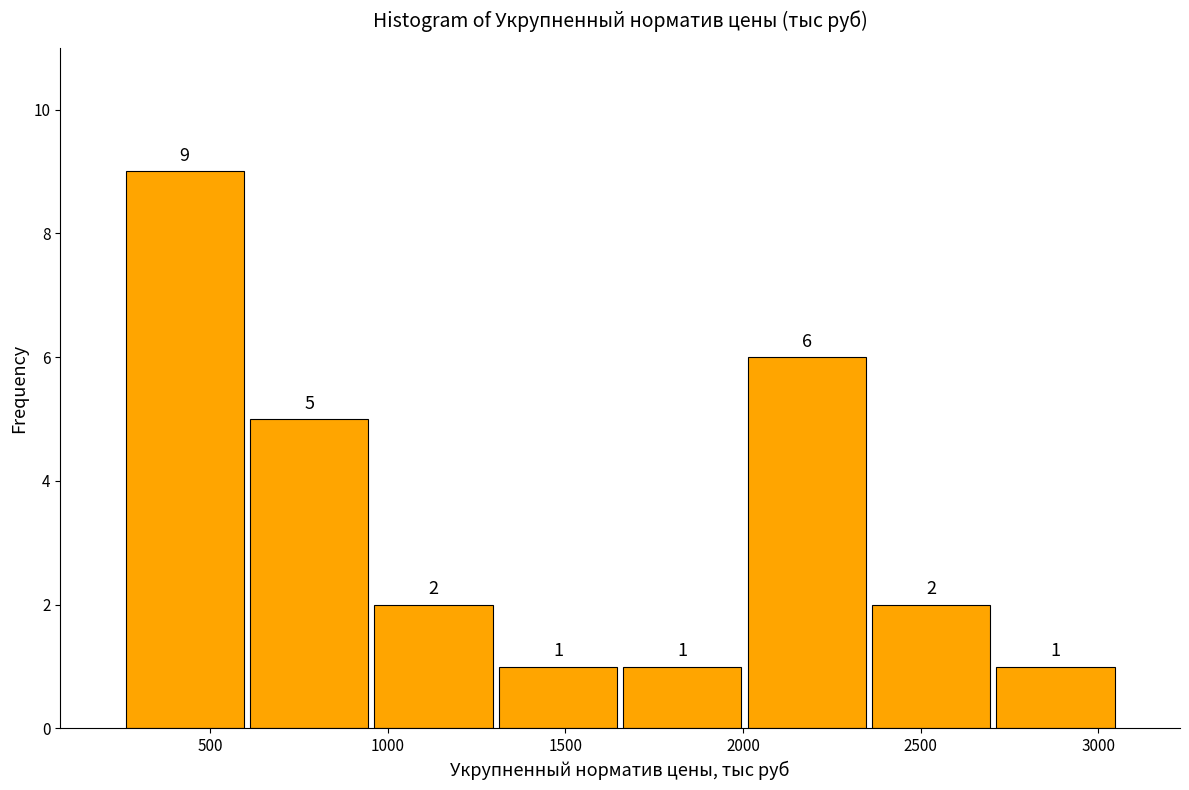

Reading left to right, list every bar in this chart as the range it spans on the x-axis followed by its height. The bar edges are not printed on the chart, so give them approximately, as read against the axis.

250 to 600: 9
600 to 950: 5
950 to 1300: 2
1300 to 1650: 1
1650 to 2000: 1
2000 to 2350: 6
2350 to 2700: 2
2700 to 3050: 1